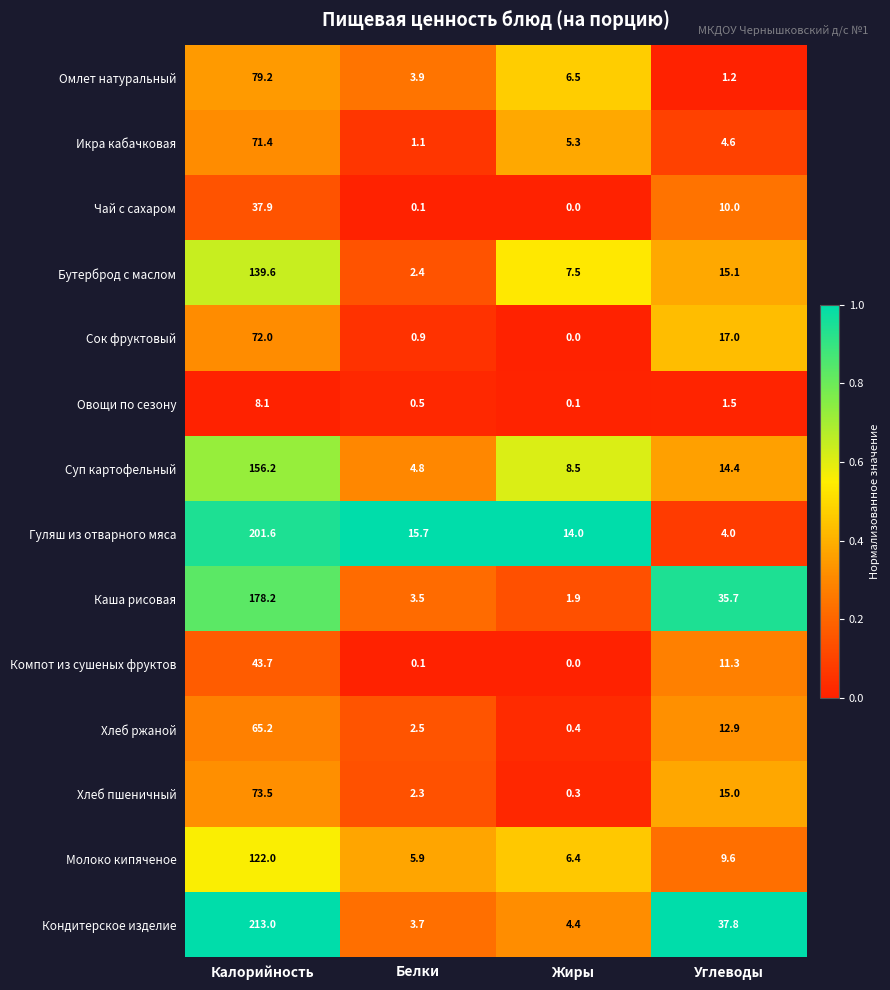

What is the difference between the maximum and minimum values in the Компот из сушеных фруктов series?

43.7